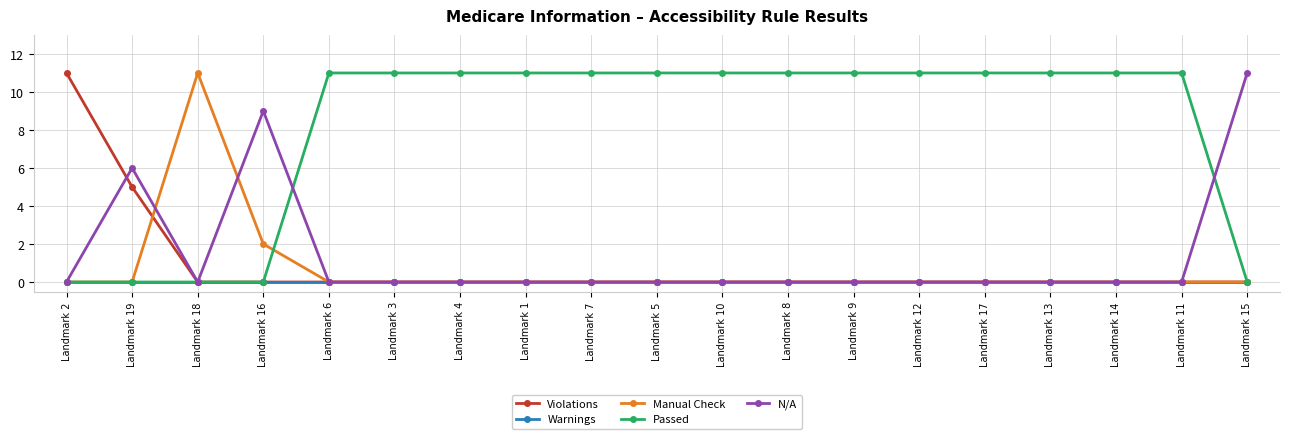

Does the chart have visible grid lines?

Yes